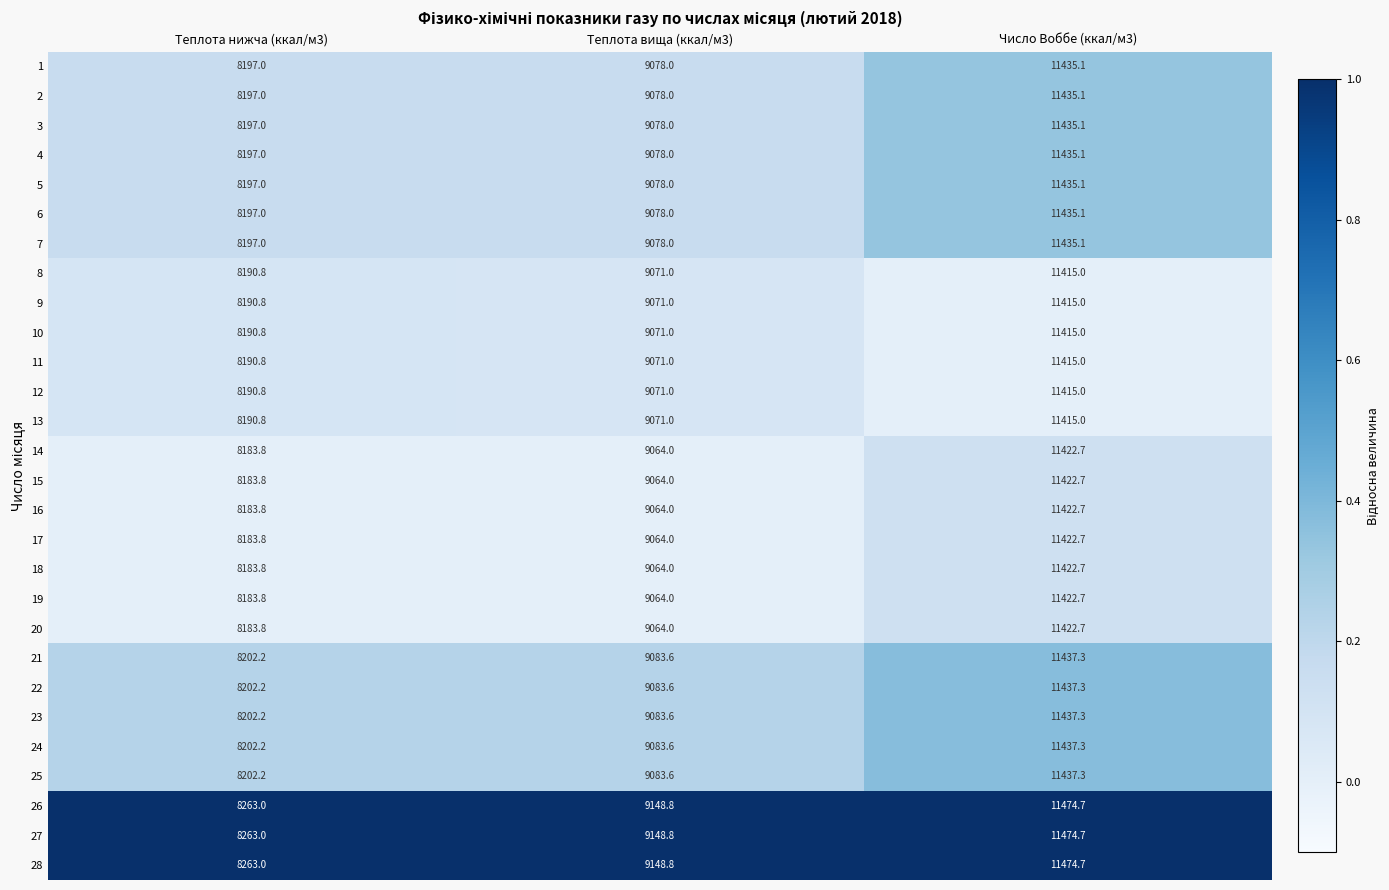

What is the total value across all series at Теплота вища (ккал/м3)?

254284.4